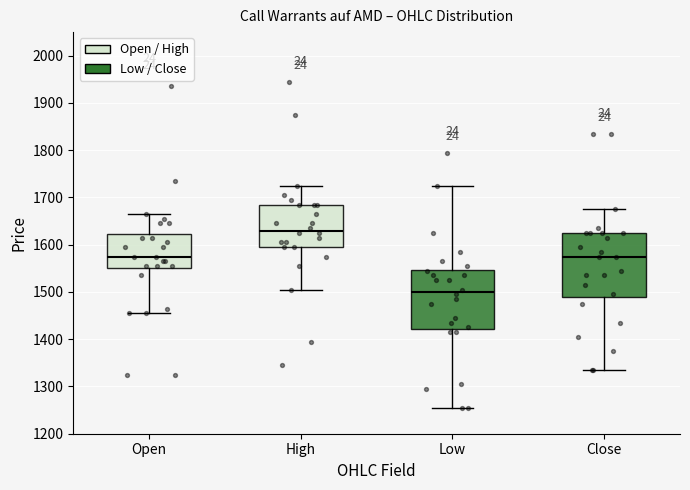

Reading left to right, read every box against the y-axis: the position of its median line, the range the box covers, and the ends of its whiskers. The values are not printed on the chart, so give them approximately, as read against the axis.

Open: median 1580, box 1550 to 1620, whiskers 1460 to 1670
High: median 1630, box 1600 to 1690, whiskers 1510 to 1730
Low: median 1500, box 1420 to 1550, whiskers 1260 to 1730
Close: median 1580, box 1490 to 1630, whiskers 1340 to 1680